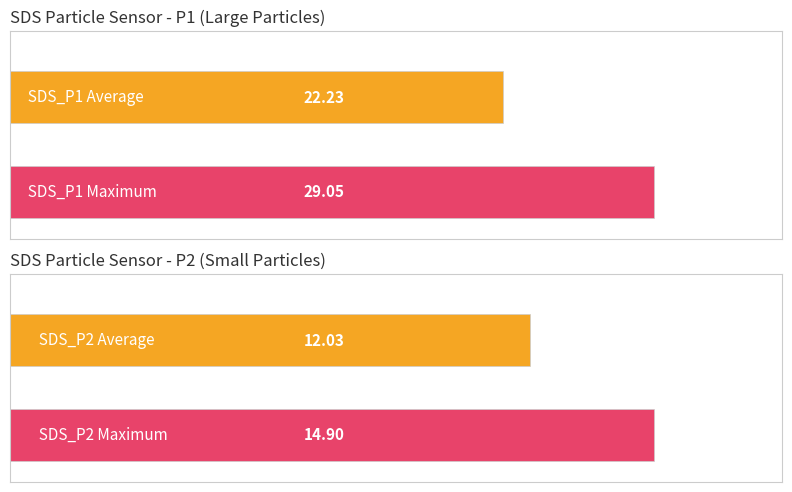

What is the spread (max minus min) of values at 01:25?

6.8